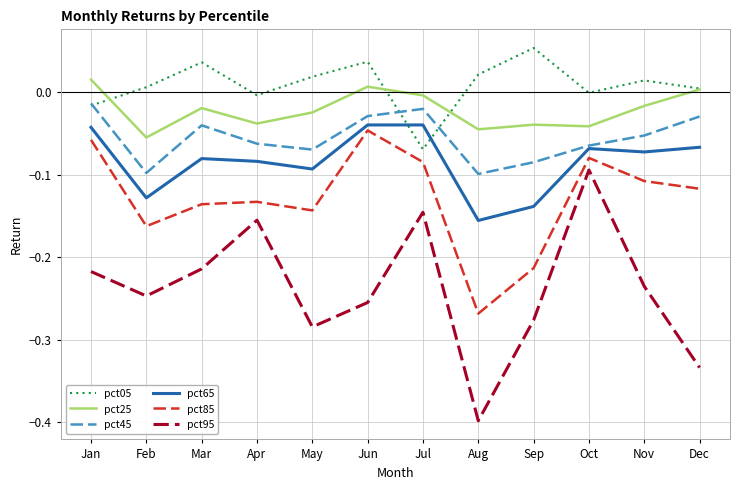

The value of pct45 at Jul is -0.0. True or false?

True